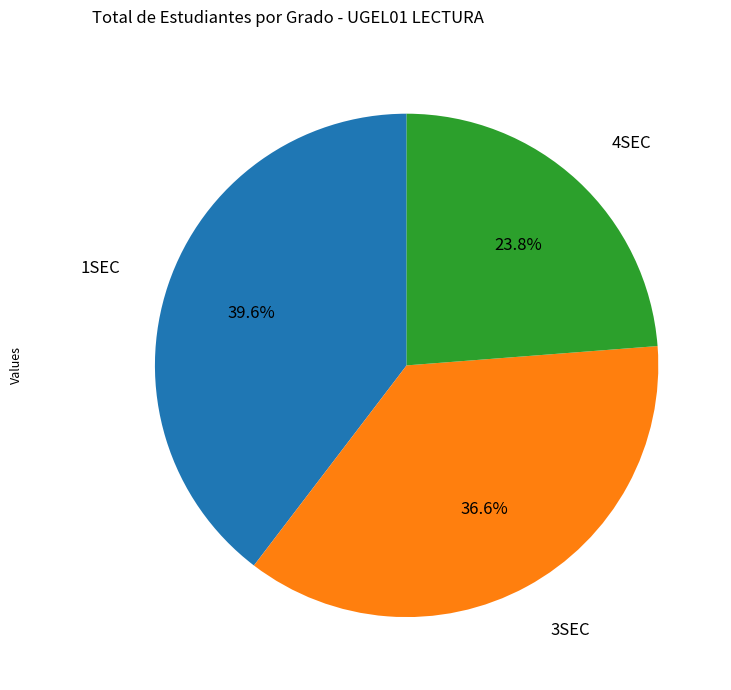

What is the largest slice in the pie chart?

1SEC